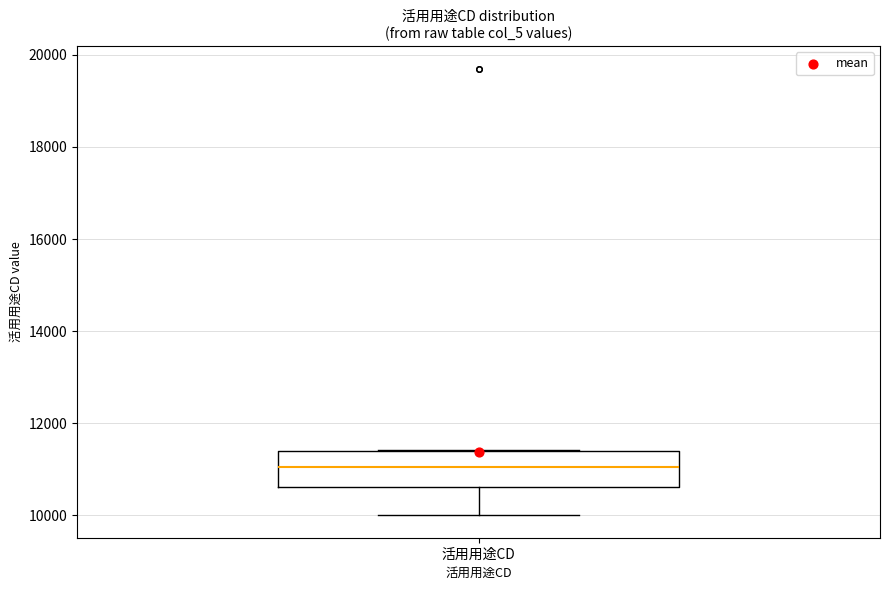

Read this box plot against the y-axis: the position of the median line, the range covered by the box, and the ends of both whiskers. The values are not printed on the chart, so give them approximately, as read against the axis.

median 11000, box 10600 to 11400, whiskers 10000 to 11400